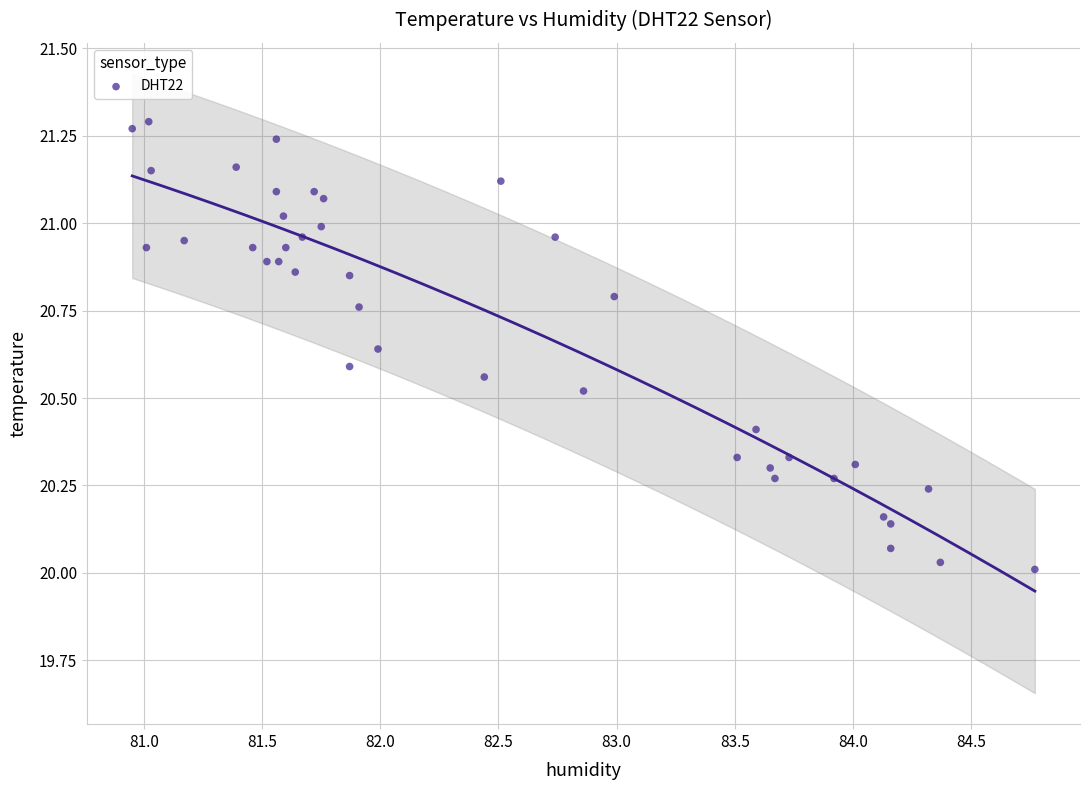

What is the range of X values (max minus min)?

3.8